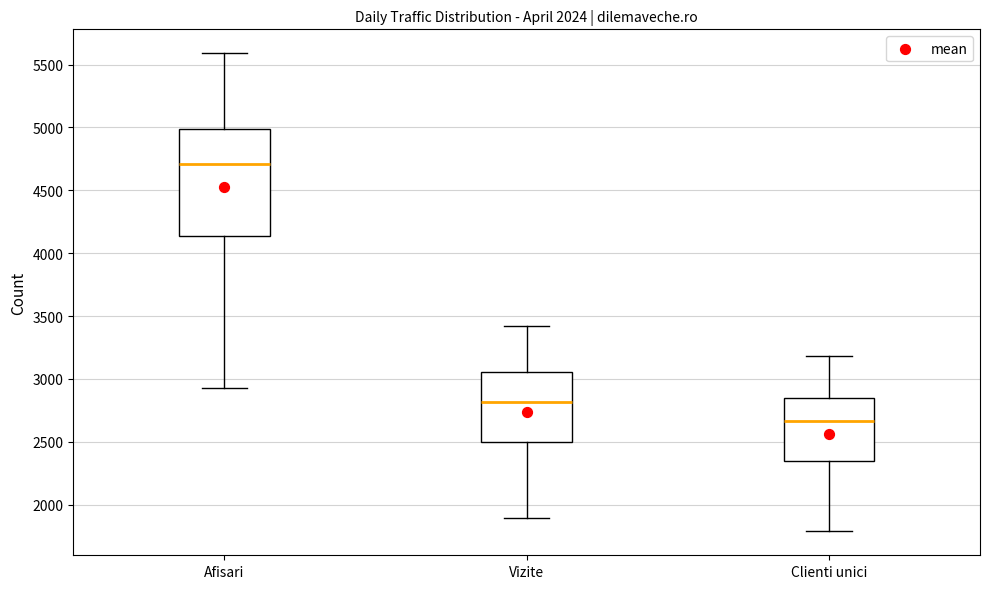

Reading left to right, transcribe this box plot: for each box, give where its median line is, the range the box spans, and where its two whiskers end, as read against the y-axis. The values are not printed on the chart, so give them approximately, as read against the axis.

Afisari: median 4700, box 4150 to 5000, whiskers 2950 to 5600
Vizite: median 2800, box 2500 to 3050, whiskers 1900 to 3400
Clienti unici: median 2650, box 2350 to 2850, whiskers 1800 to 3200